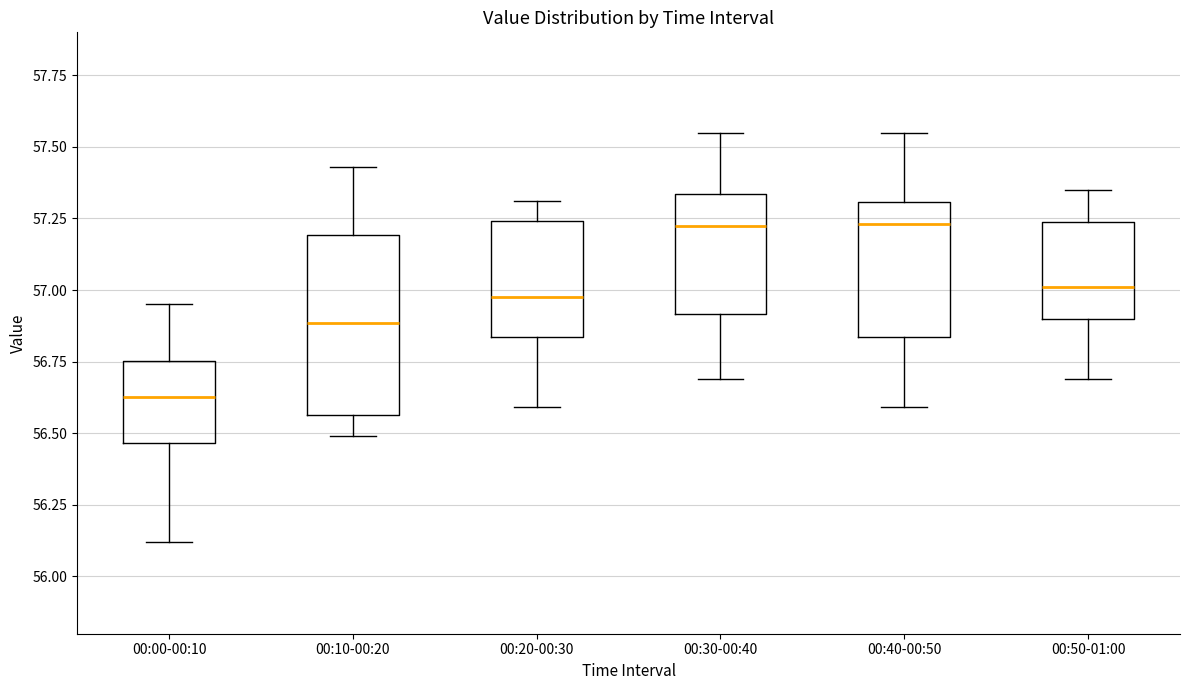

Which box is the tallest, from its lower edge to its upper edge?

00:10-00:20